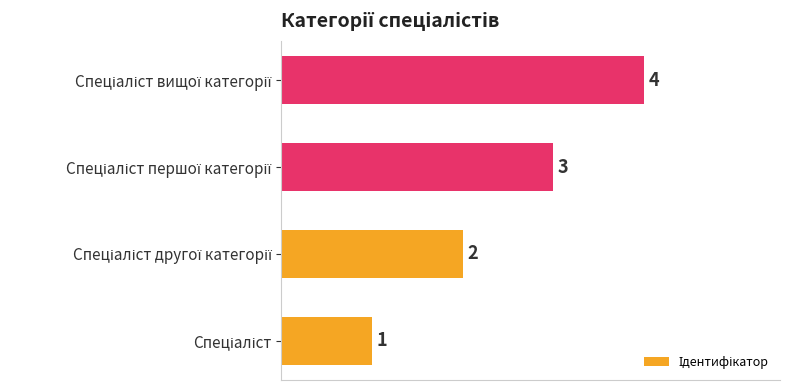

How many values are between 2 and 4?

3